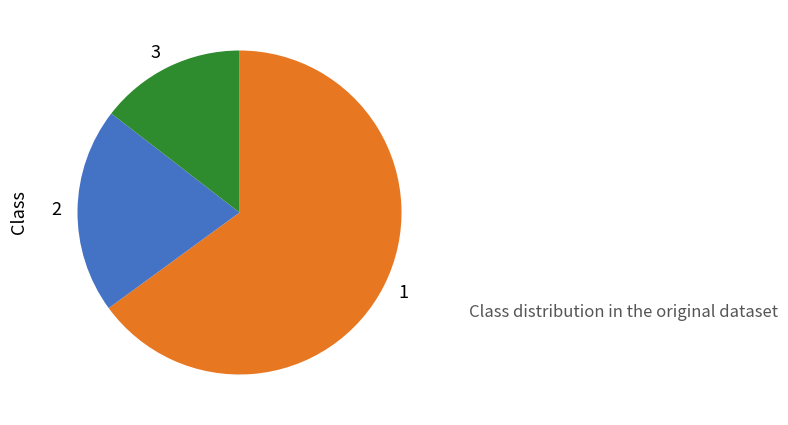

Is it true that 3 is 15% of the pie?

True